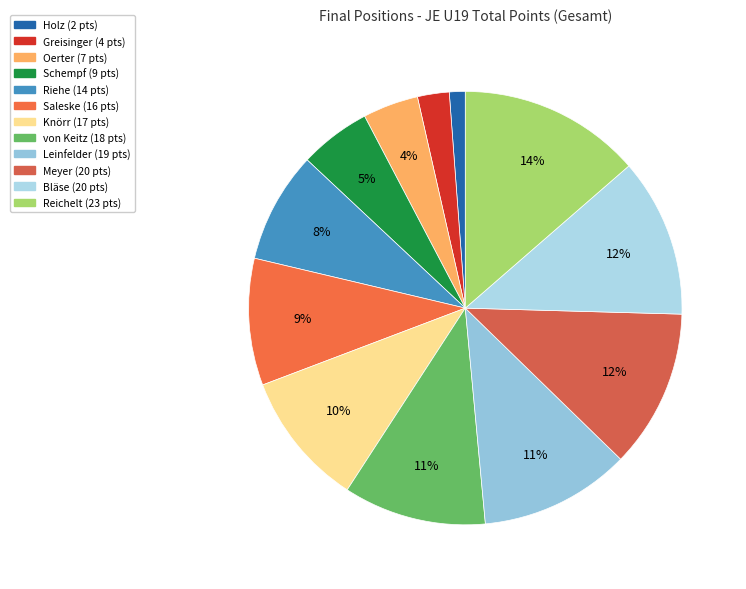

Rank the categories by value from lowest to highest.

Holz Jonathan (TSV Lauf), Greisinger Christian (TSV Lauf), Oerter Carl (TSV 2000 Rothenburg), Schempf Christian (TSV Lauf), Riehe Thorben (TSV 2000 Rothenburg), Saleske Tim (ATV Frankonia Nürnberg), Knörr Lukas (TSV 1860 Ansbach), von Keitz Martin (ASV Niederndorf), Leinfelder Johannes (SC Uttenreuth), Meyer Paul (SC Uttenreuth), Bläse Oliver (TSV 1846 Nürnberg), Reichelt Oliver (TV 1848 Erlangen)